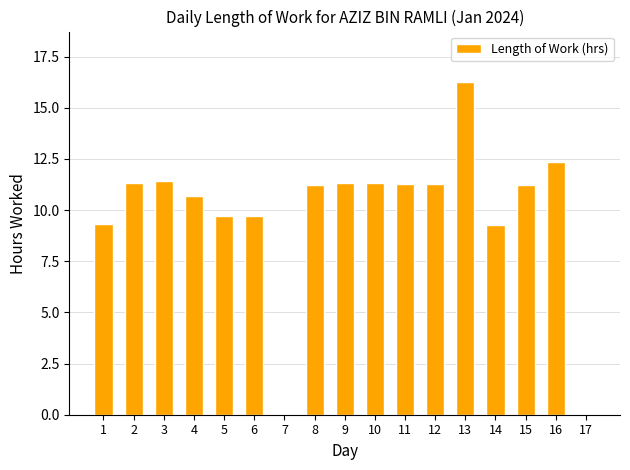

What is the change in value from 4 to 5?

-1.0